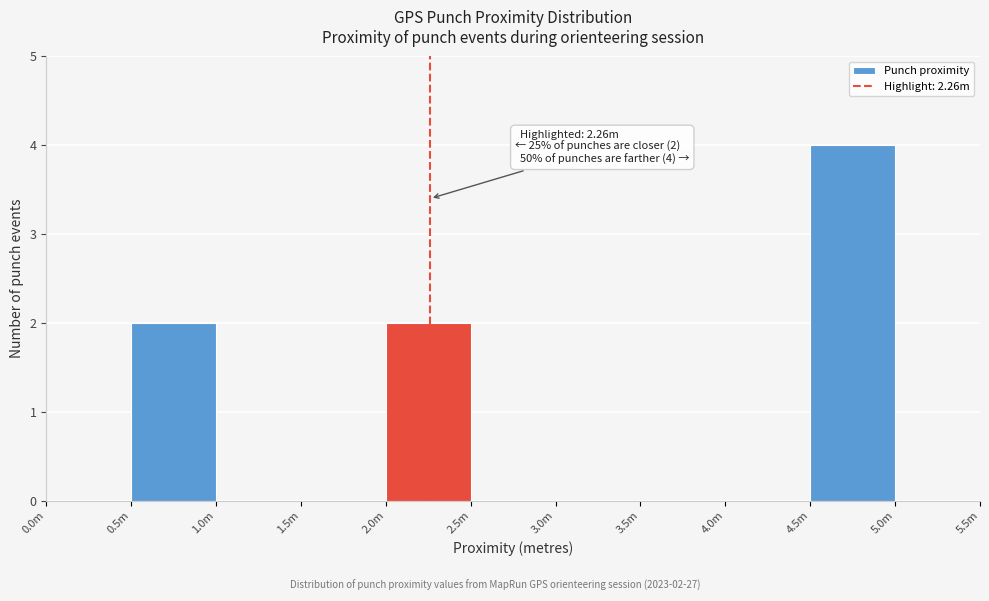

Reading right to left, extract all data points from this chart.

5.0m=0	4.5m=4	4.0m=0	3.5m=0	3.0m=0	2.5m=0	2.0m=2	1.5m=0	1.0m=0	0.5m=2	0.0m=0